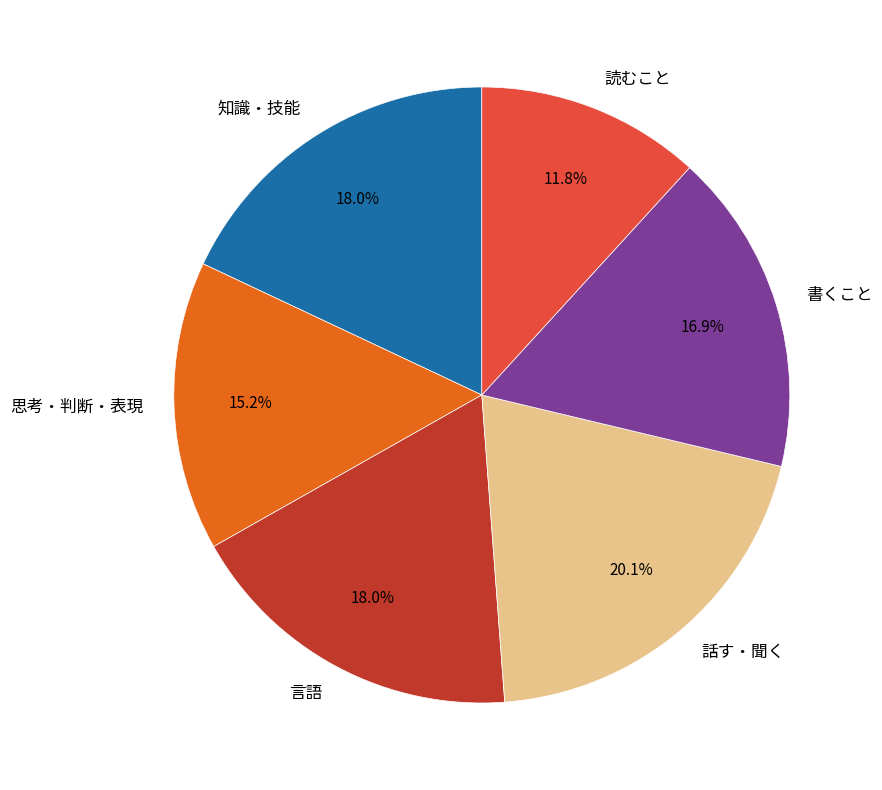

How many slices are in this pie chart?

6